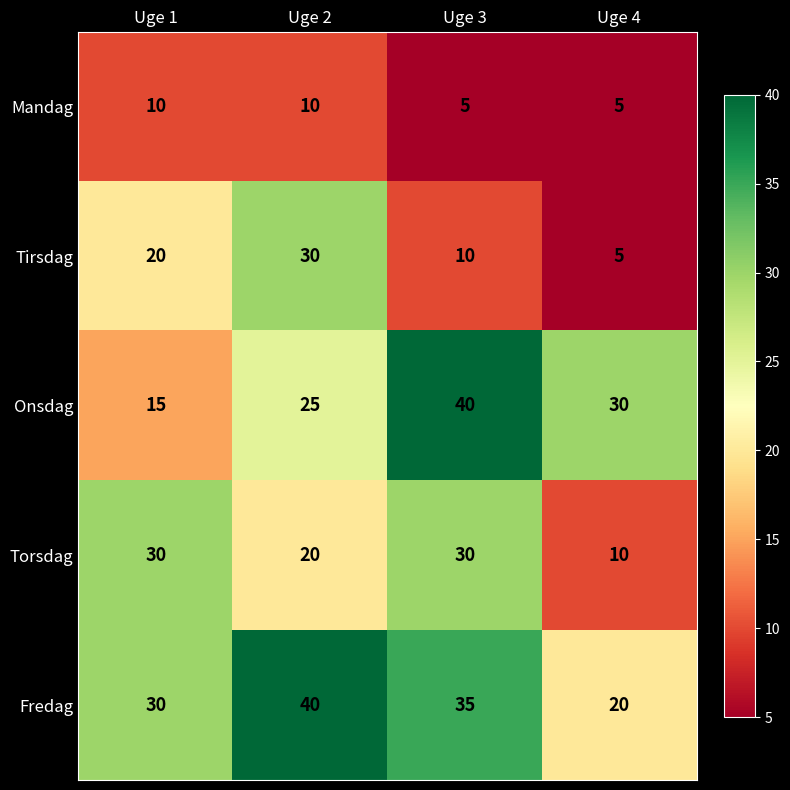

Is it true that Torsdag equals 10 at Uge 4?

True